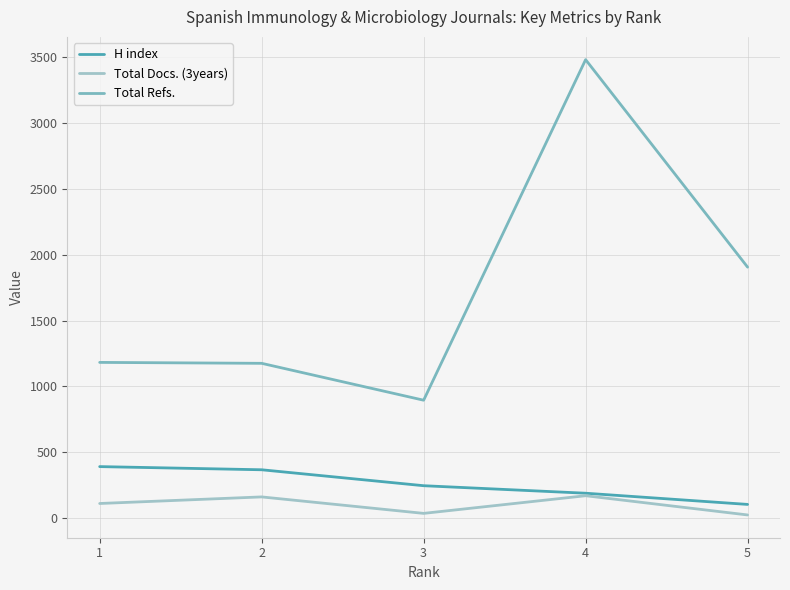

True or false: Total Refs. has a value of 3480 at 4.

True